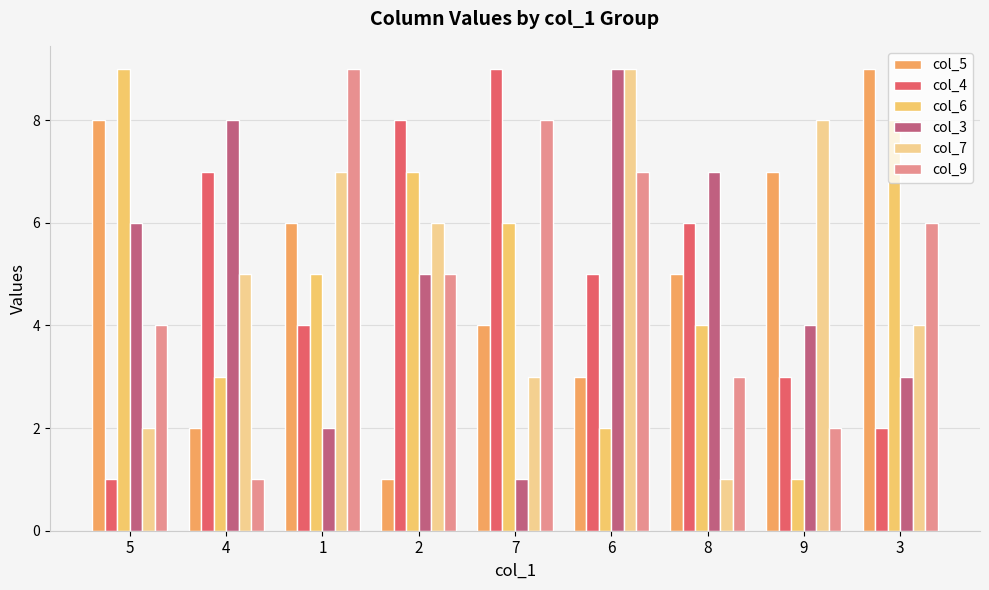

What is the label of the 2nd bar from the right?

9